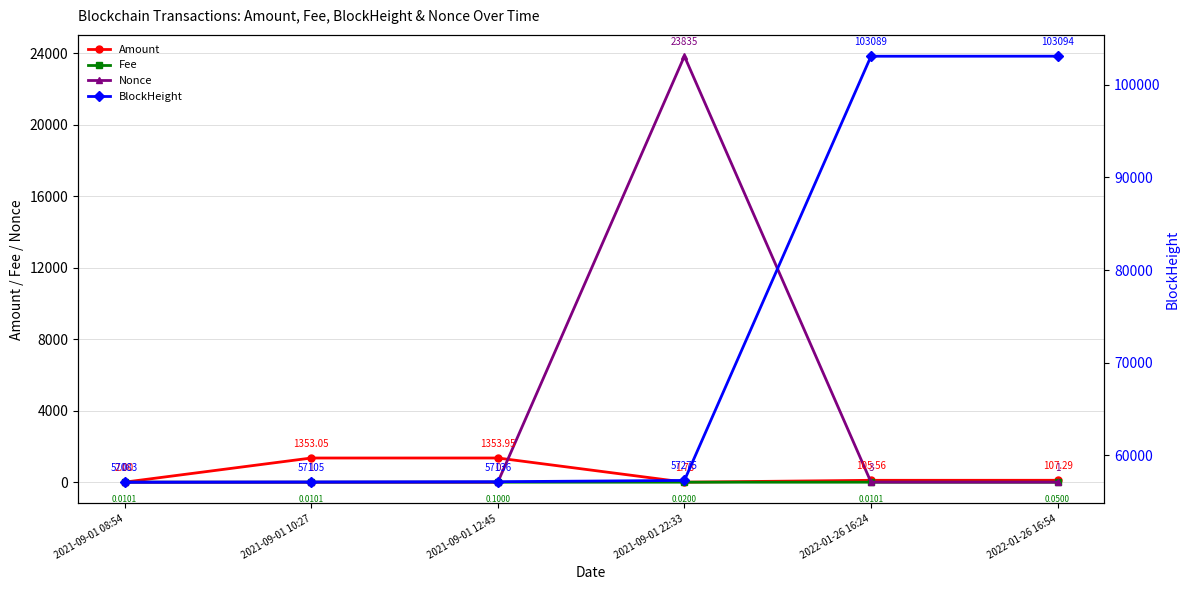

The value of Amount at 2021-09-01 22:33 is 1.8. True or false?

True